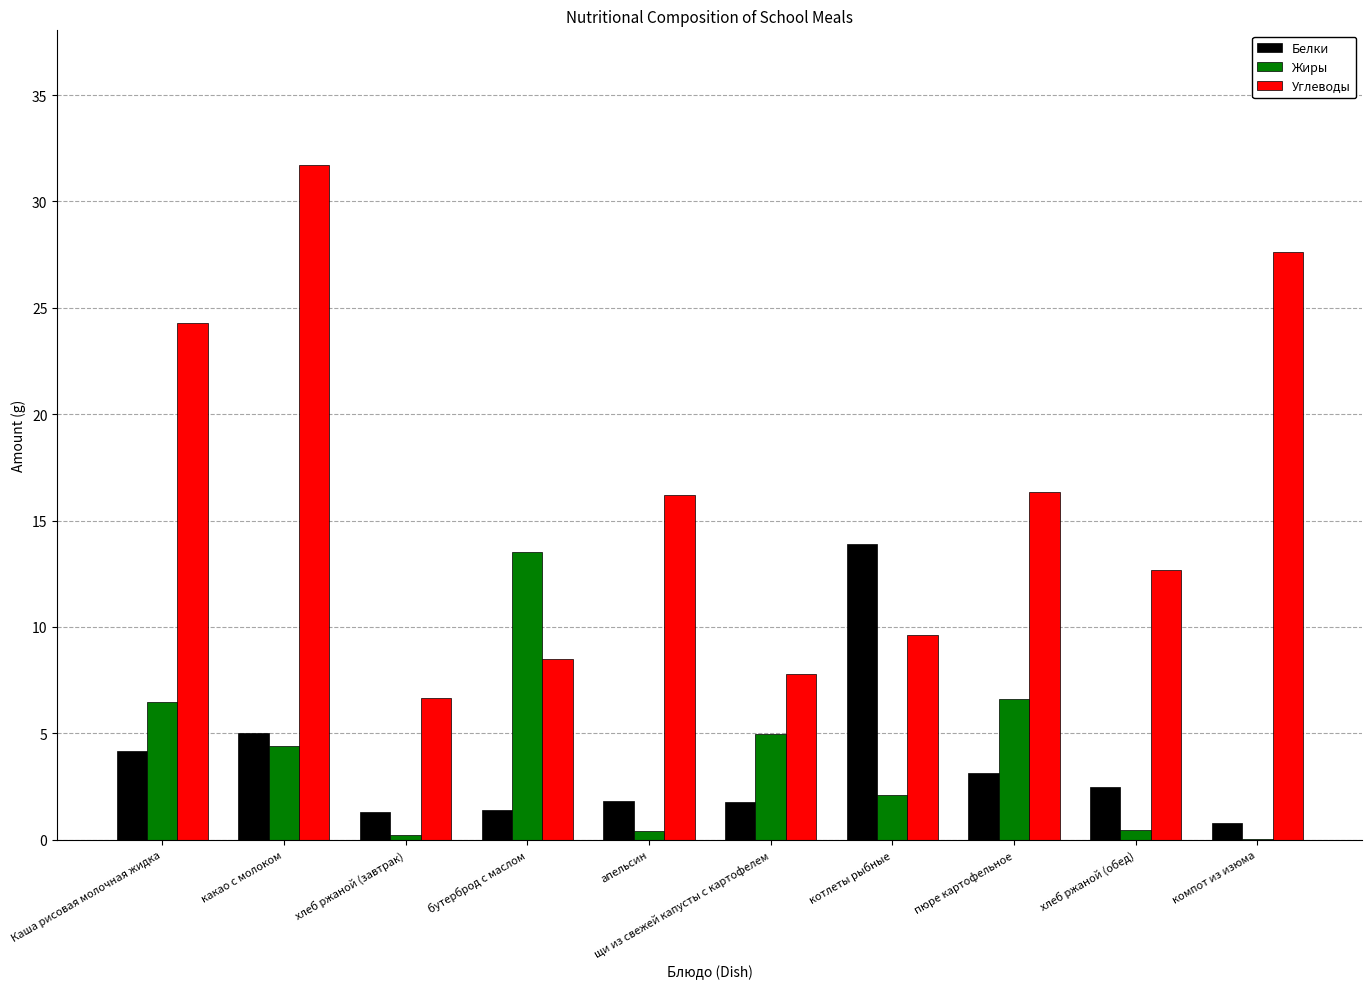

The Углеводы series shows 6.7 at хлеб ржаной (завтрак). True or false?

True